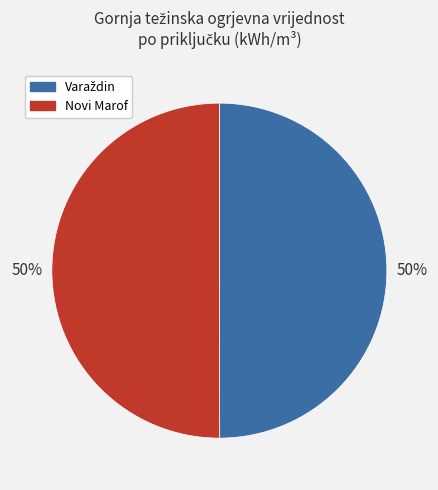

True or false: Novi Marof accounts for 60% of the total.

False